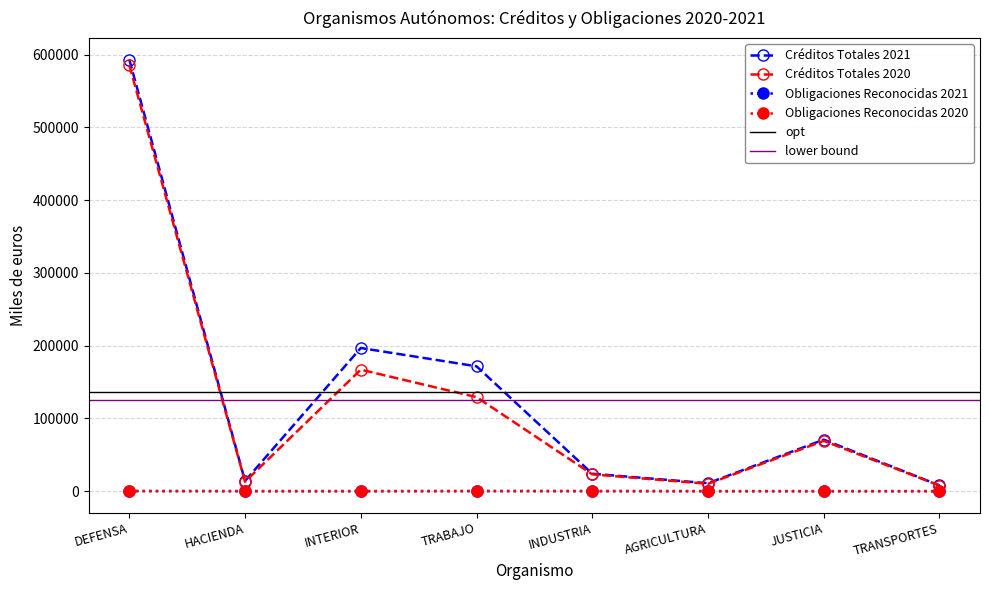

How many interior local peaks does the Obligaciones Reconocidas 2021 series have?

1